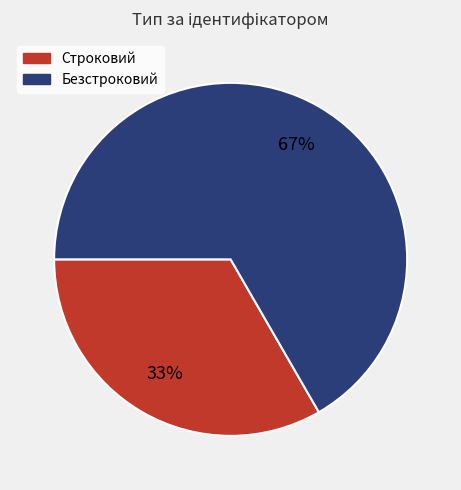

True or false: Безстроковий accounts for 67% of the total.

True